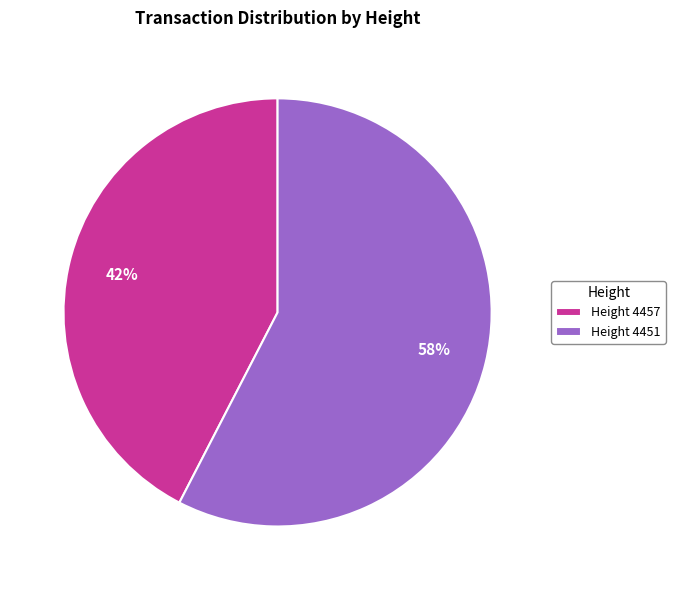

How many segments does this pie chart have?

2